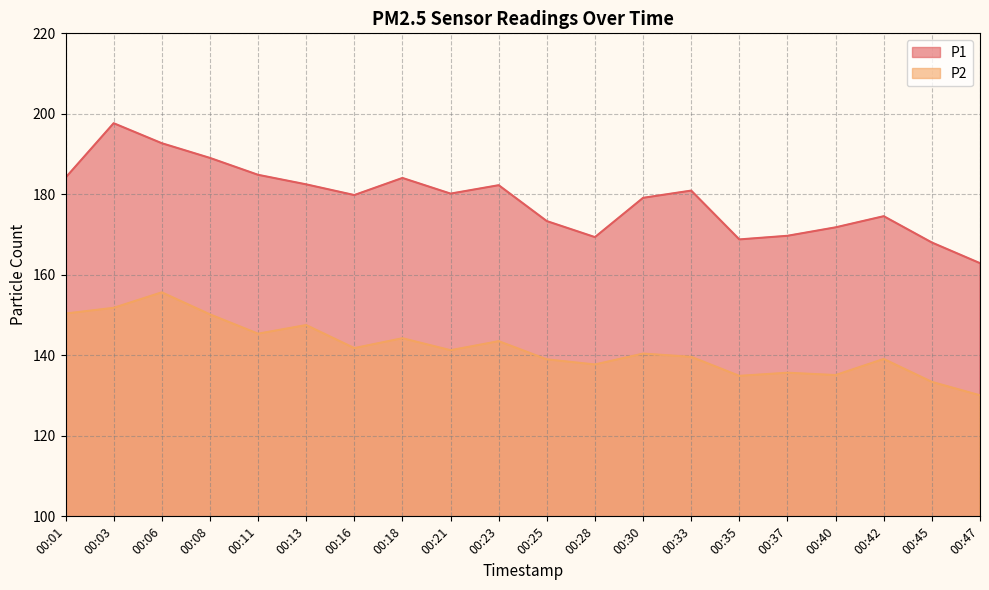

The P1 series shows 299.7 at 00:30. True or false?

False